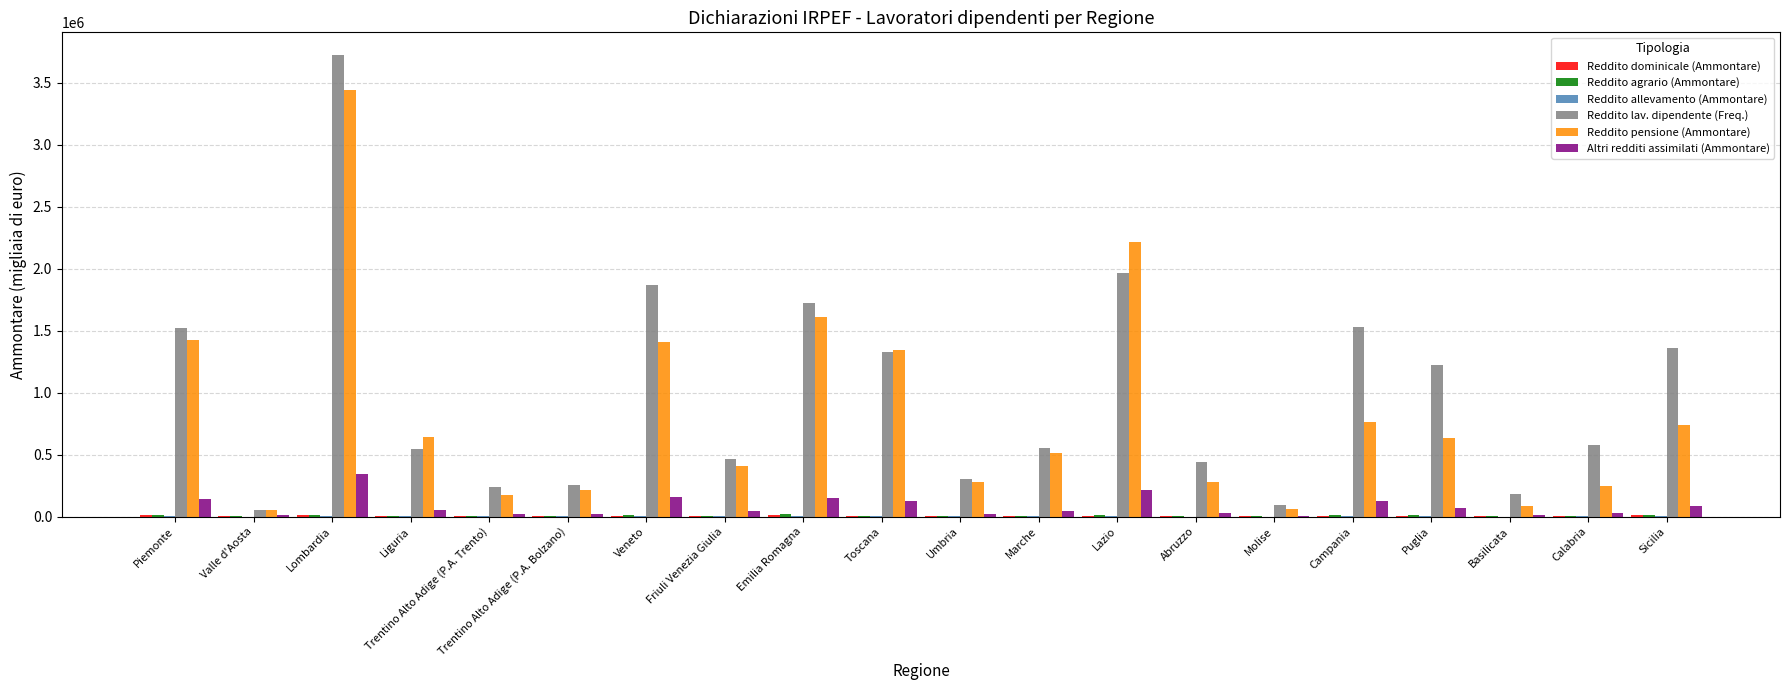

At which category does the chart reach its peak across all series?

Lombardia